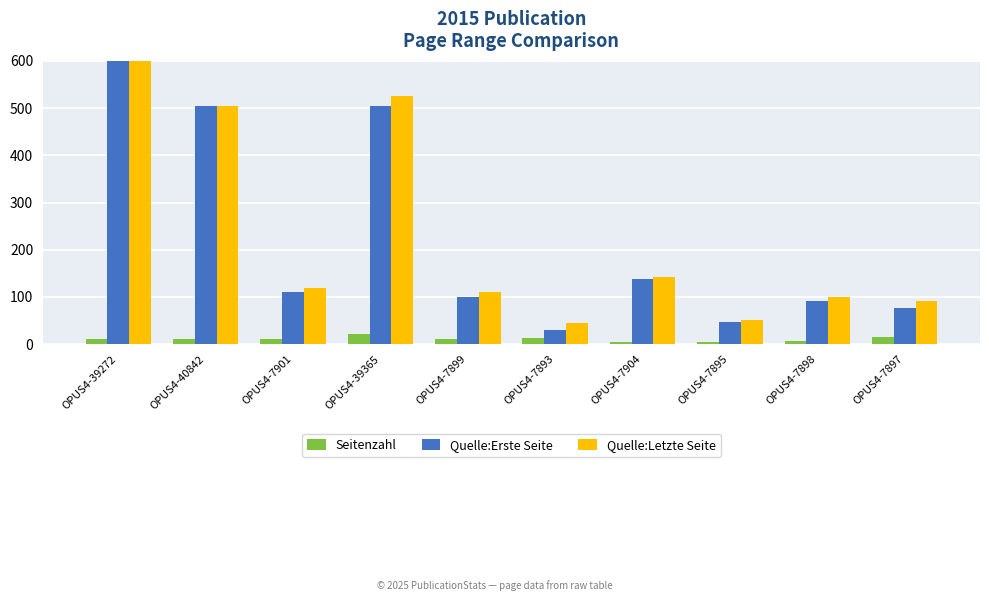

What are all the series names shown in the legend?

Seitenzahl, Quelle:Erste Seite, Quelle:Letzte Seite